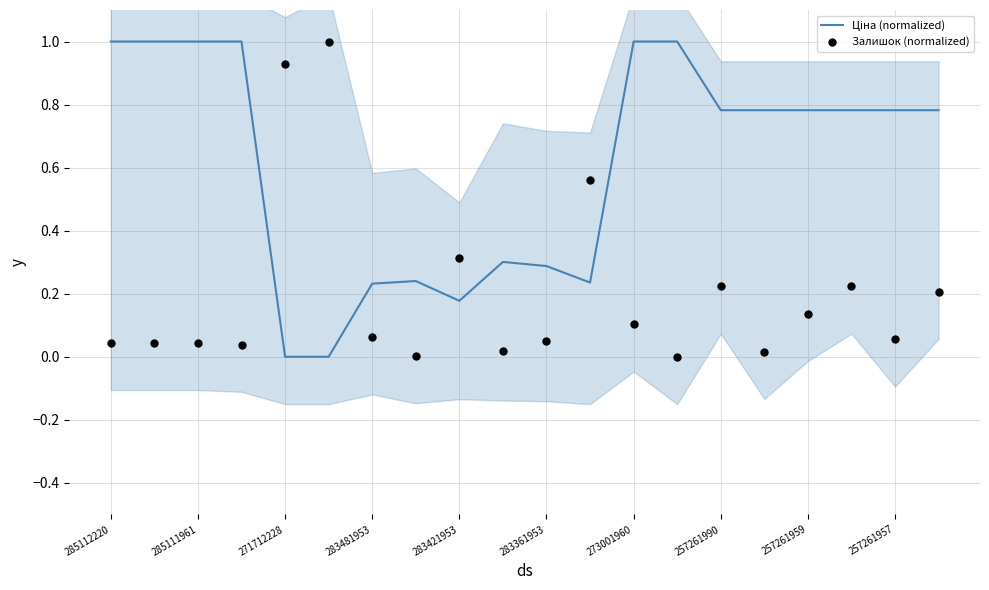

What are all the series names shown in the legend?

Ціна (normalized), Залишок (normalized)